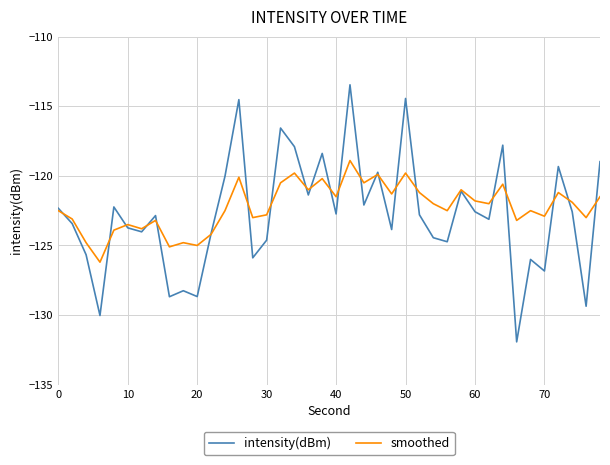

What is the average value of the intensity(dBm) series?

-122.8